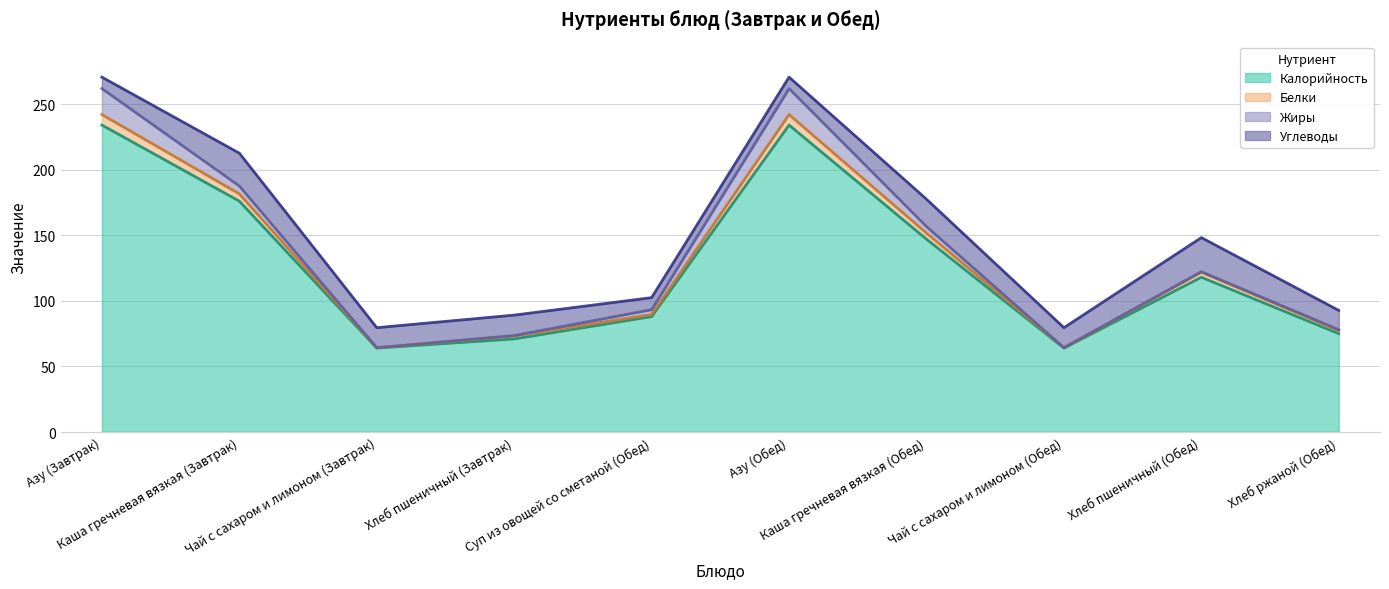

What is the maximum value for Калорийность?

234.0